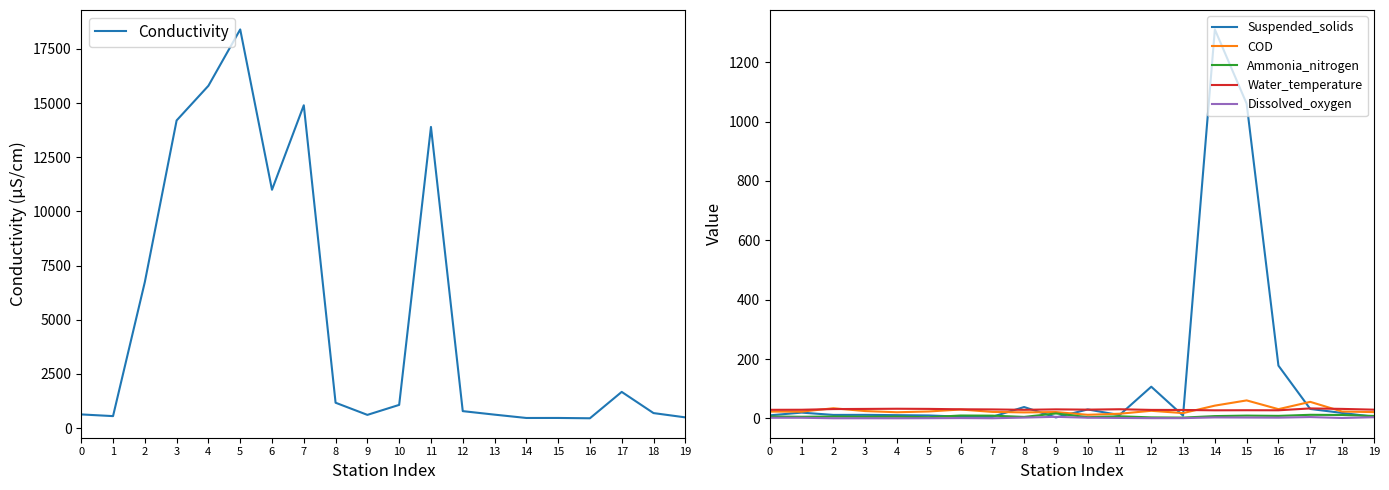

Where is Conductivity nearest to the value 9426?

6